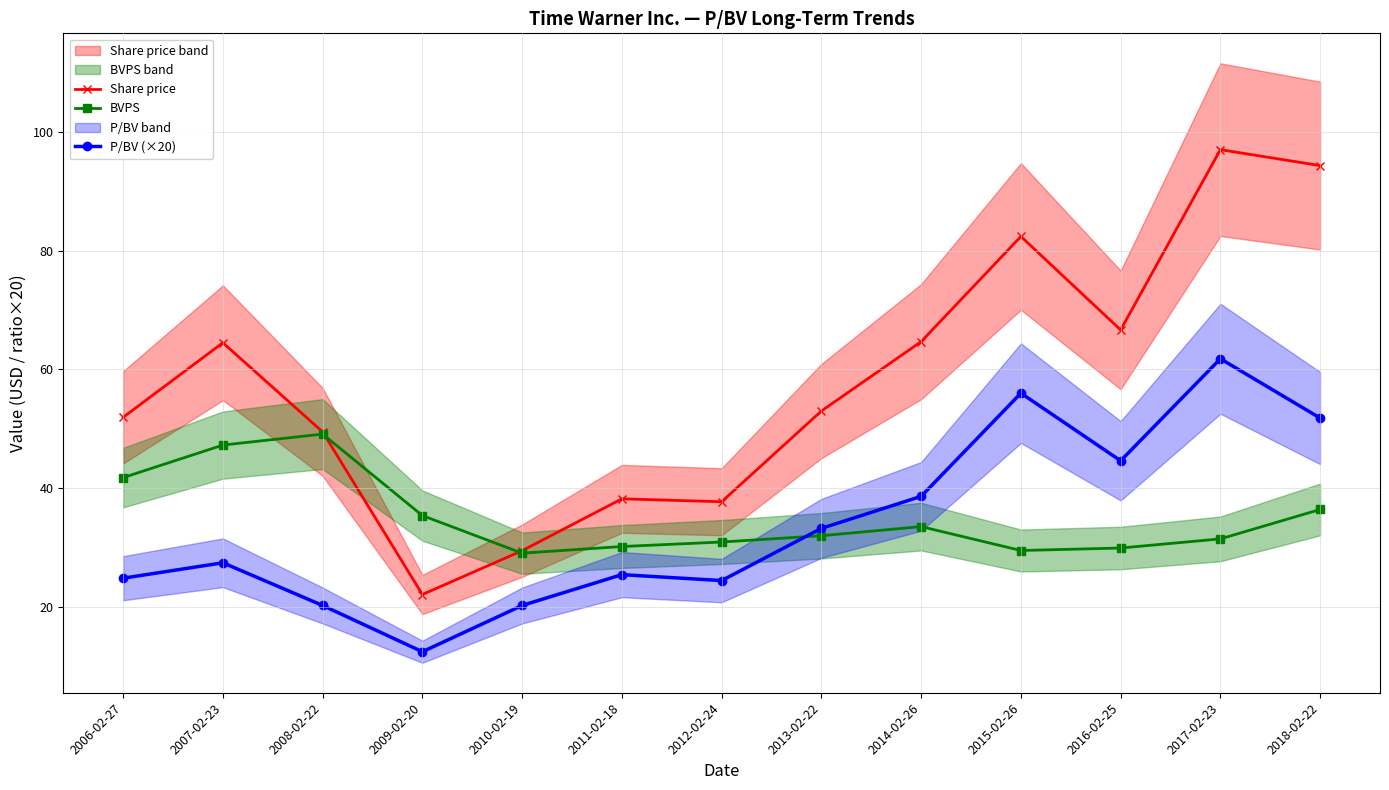

What is the label of the 8th point from the right?

2011-02-18